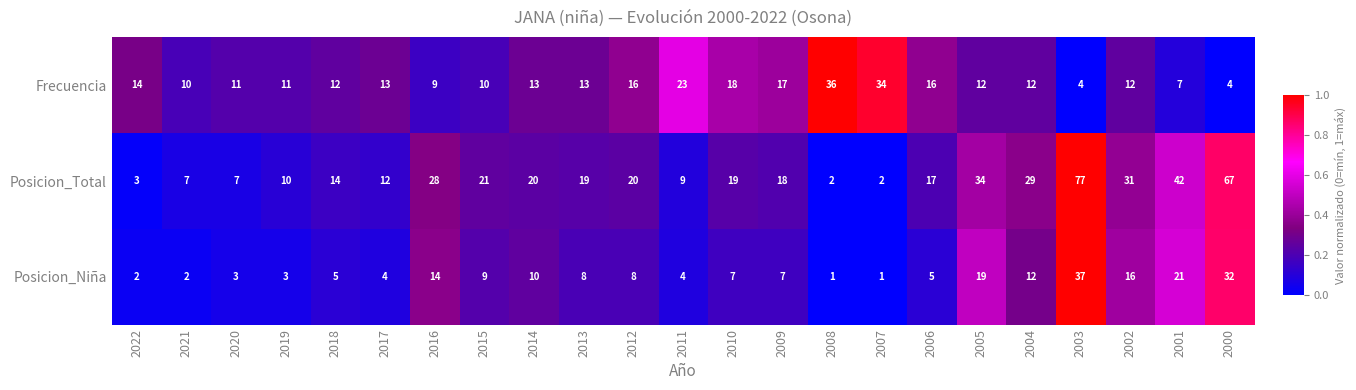

What is the highest value of the Frecuencia series?

36